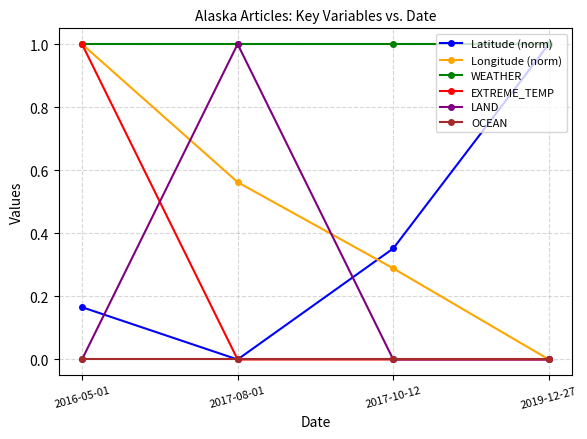

True or false: WEATHER and OCEAN intersect in this chart.

False